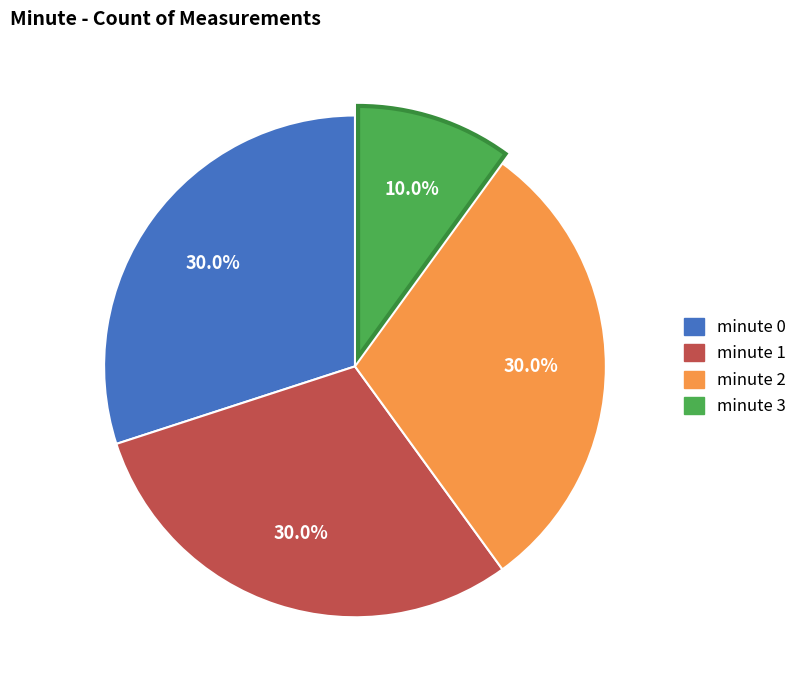

Approximately how many times larger is the value at minute 0 compared to minute 3?

3.0